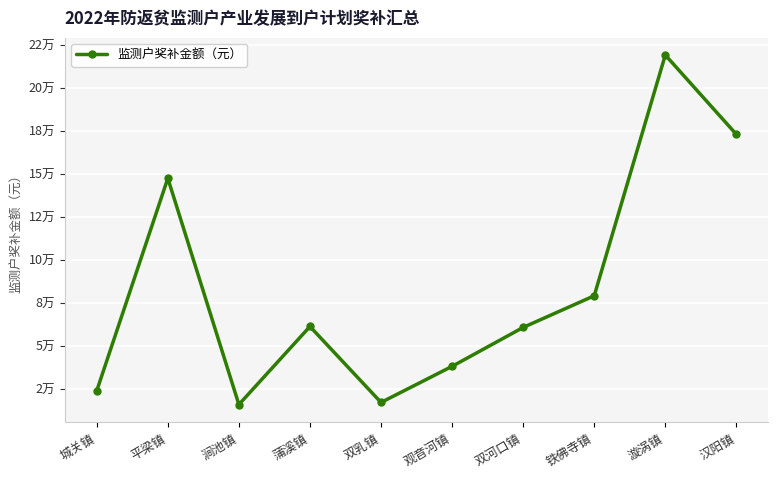

Does the chart have visible grid lines?

Yes